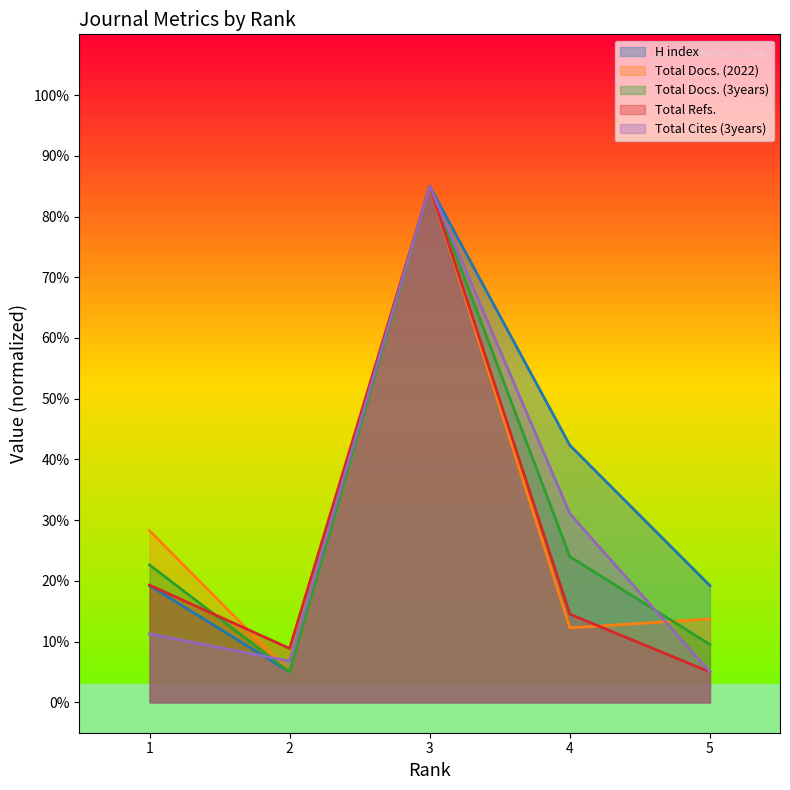

At 5, list the series in order from smallest to largest.

Total Refs., Total Cites (3years), Total Docs. (3years), Total Docs. (2022), H index